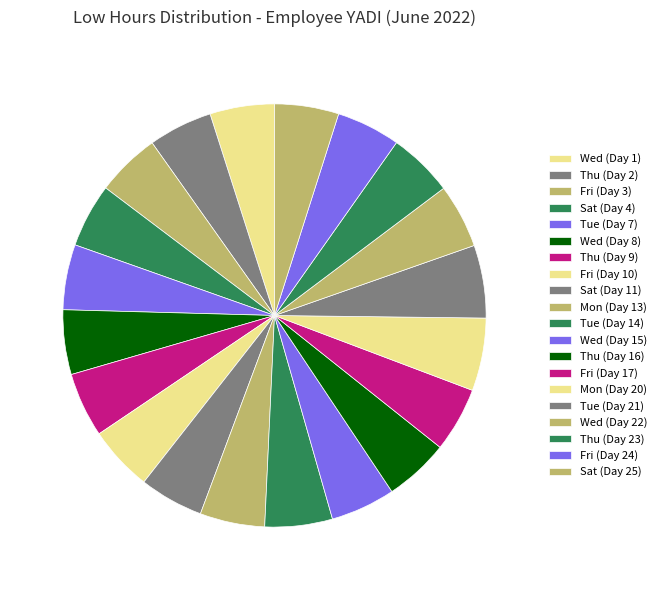

What is the smallest slice in the pie chart?

Fri (Day 24)